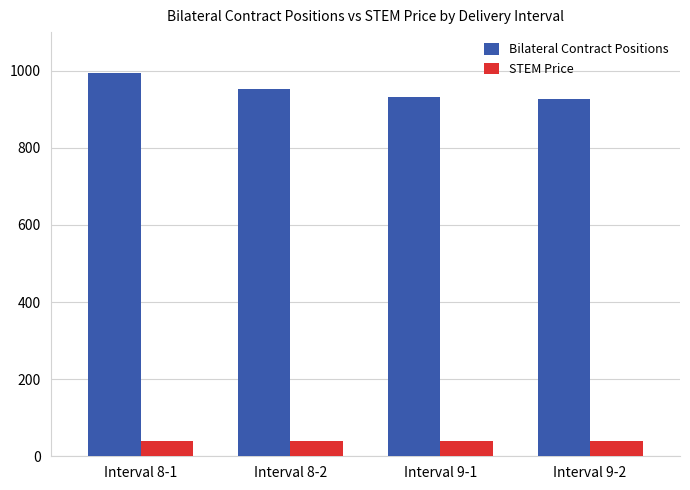

What is the maximum value for Bilateral Contract Positions?

993.2